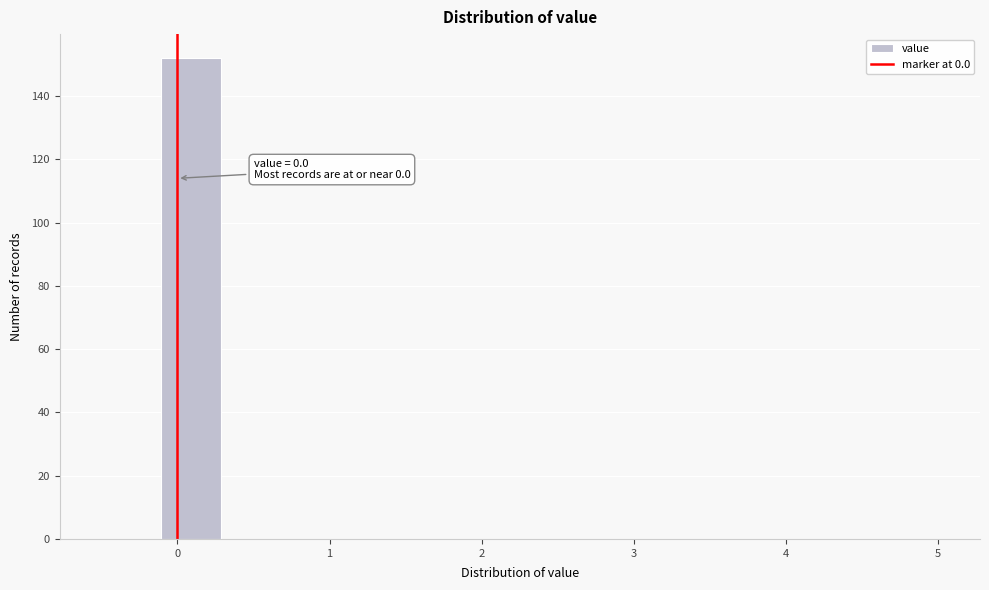

Around what value on the x-axis is the tallest bar? Give the approximate position of its centre, as read against the axis.

0.1